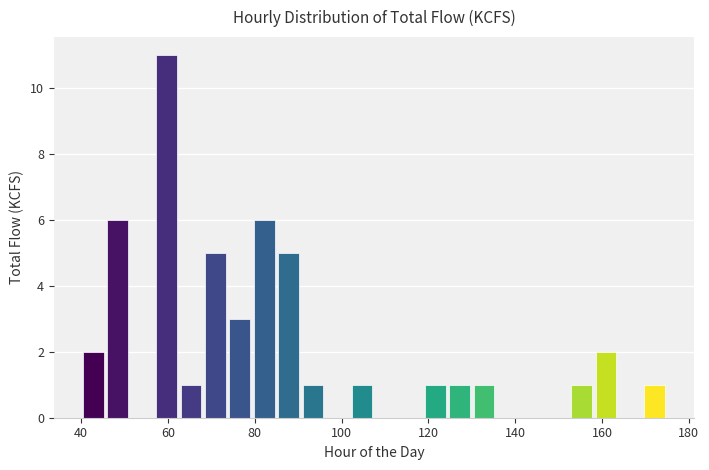

Read against the x-axis, roughly where is the centre of the tallest bar?

60